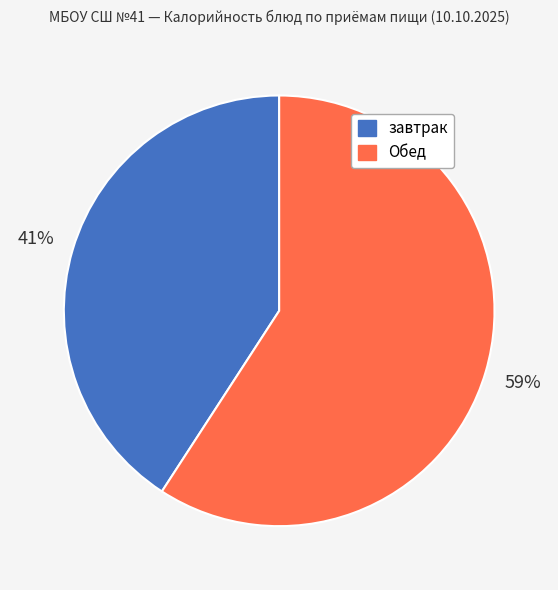

To the nearest percent, what is the difference between the largest and smallest slice percentages?

18%